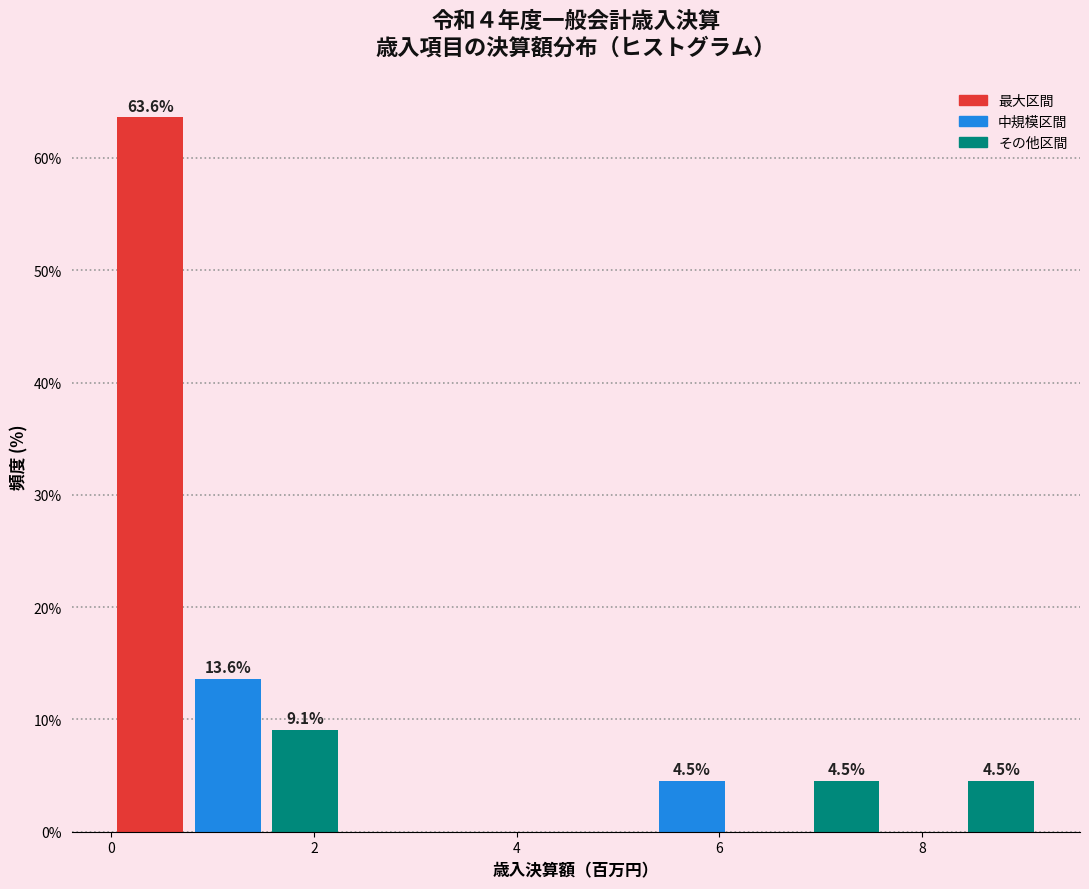

Read against the x-axis, roughly where is the centre of the tallest bar?

0.4